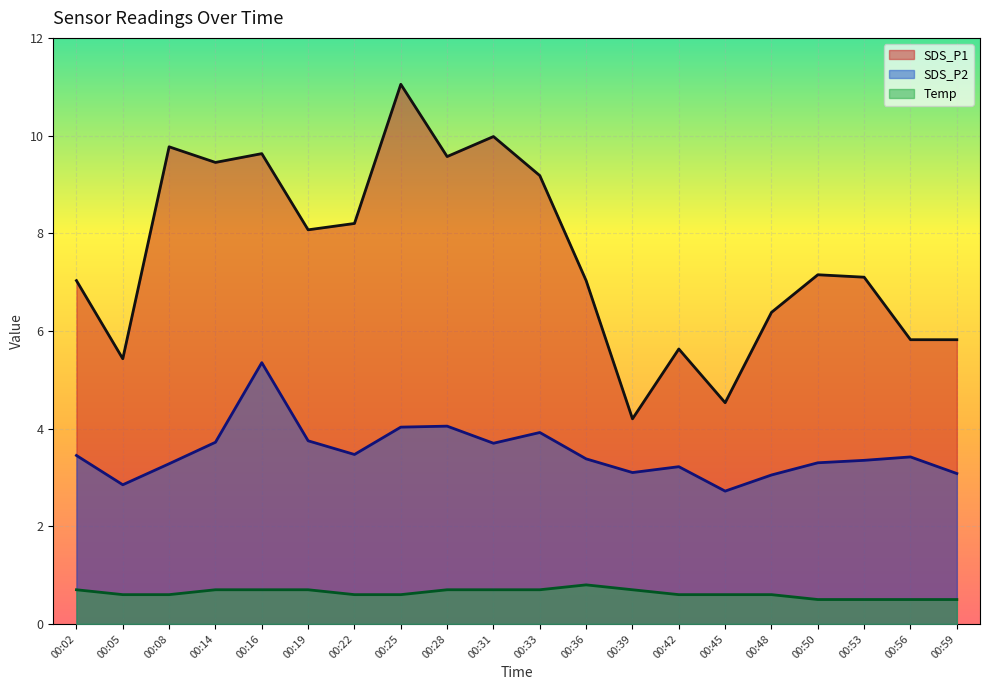

True or false: SDS_P1 and SDS_P2 cross at least once.

False